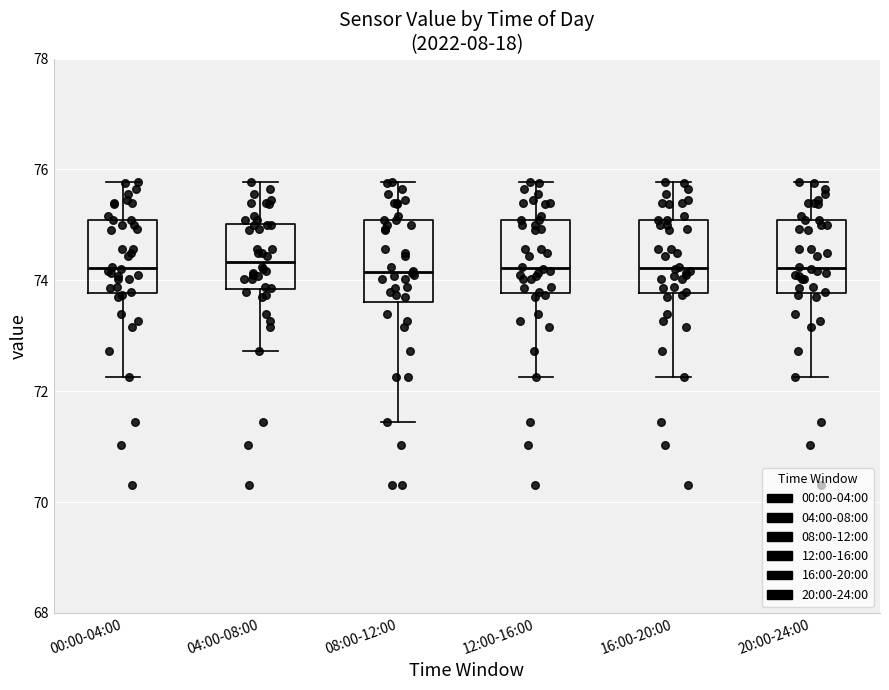

Where does the lower whisker of the box for 00:00-04:00 end on the y-axis? The values are not printed on the chart, so give them approximately, as read against the axis.

72.2